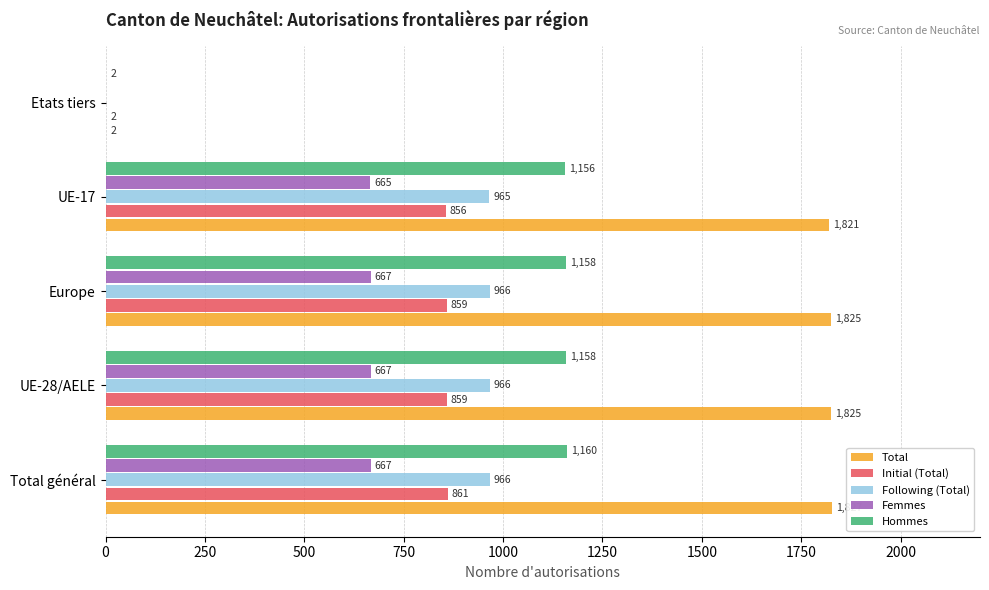

What is the average value of the Femmes series?

533